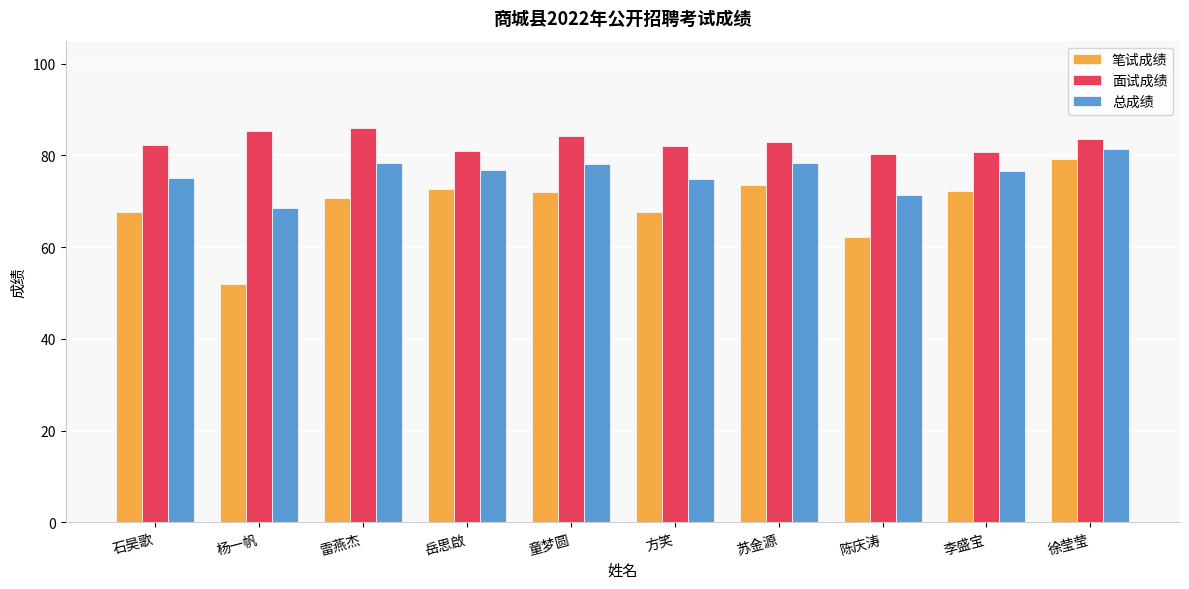

How many categories are shown in the chart?

10